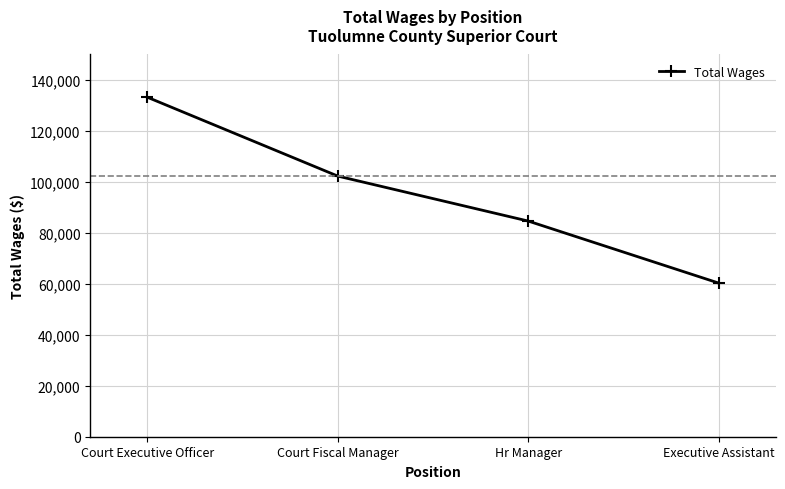

How many data points are less than 102272?

2